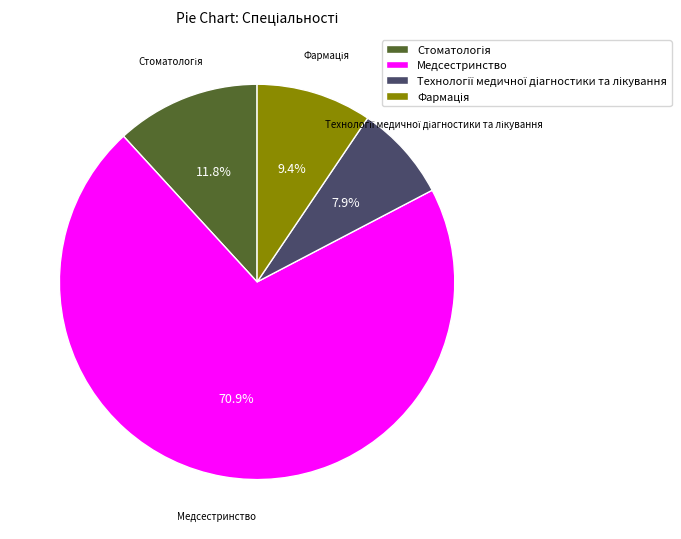

To the nearest percent, what is the average slice percentage?

25%